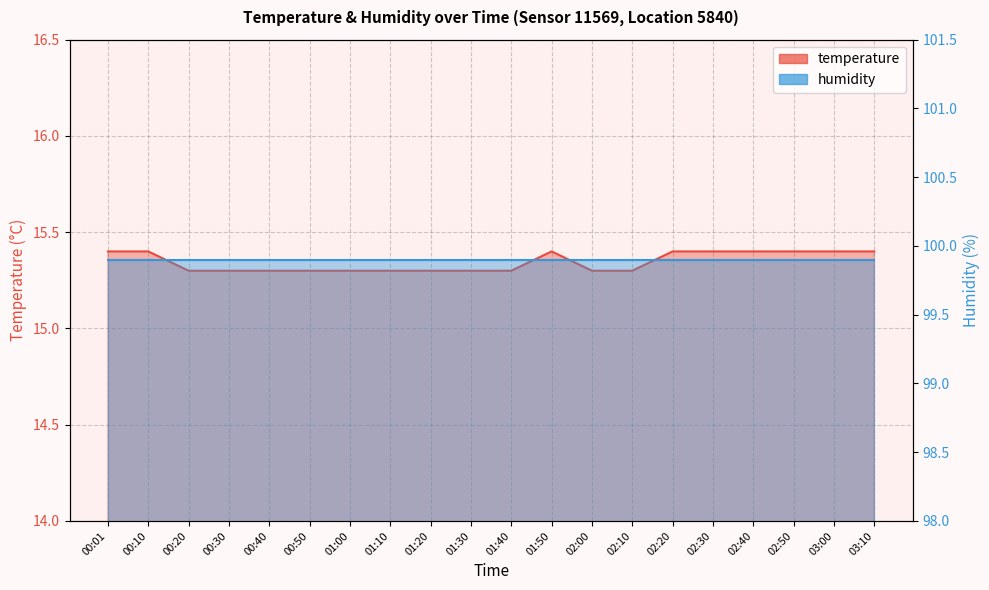

Where is the first local maximum?

01:50